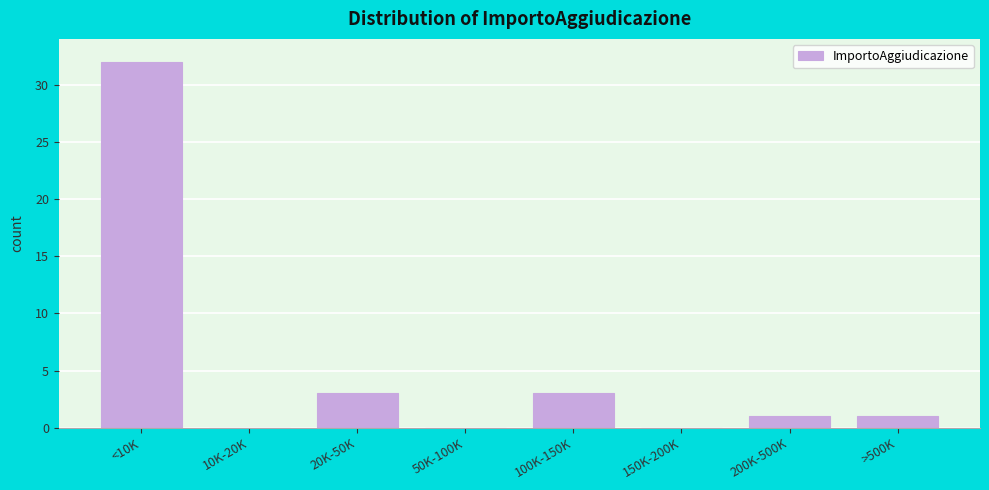

Reading left to right, what are all the values shown in this chart?

<10K=32	10K-20K=0	20K-50K=3	50K-100K=0	100K-150K=3	150K-200K=0	200K-500K=1	>500K=1